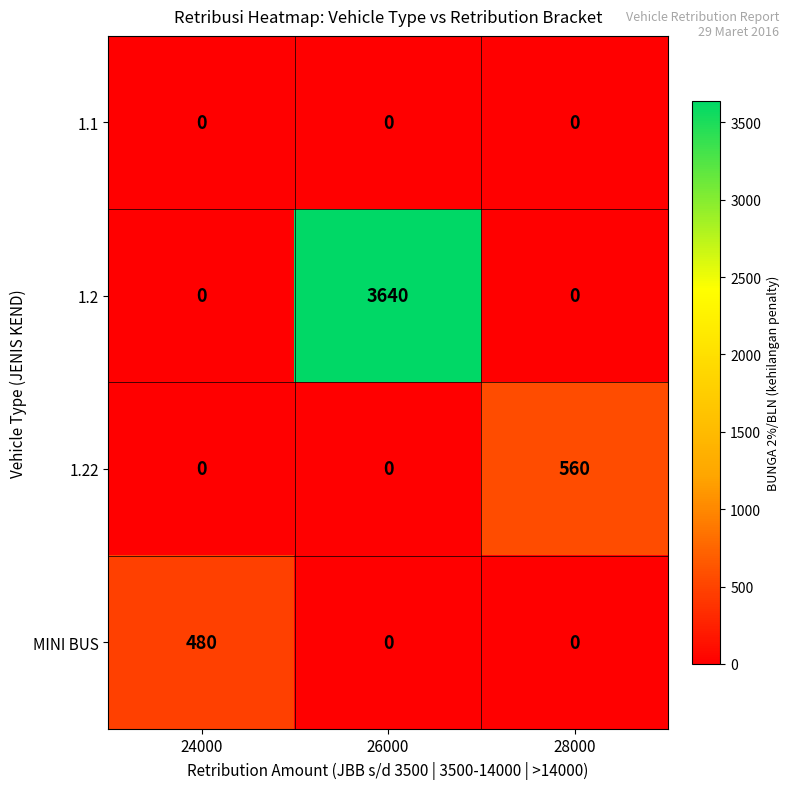

Reading right to left, list all the values displayed in this chart.

1.1: 0	0	0
1.2: 0	3640	0
1.22: 560	0	0
MINI BUS: 0	0	480